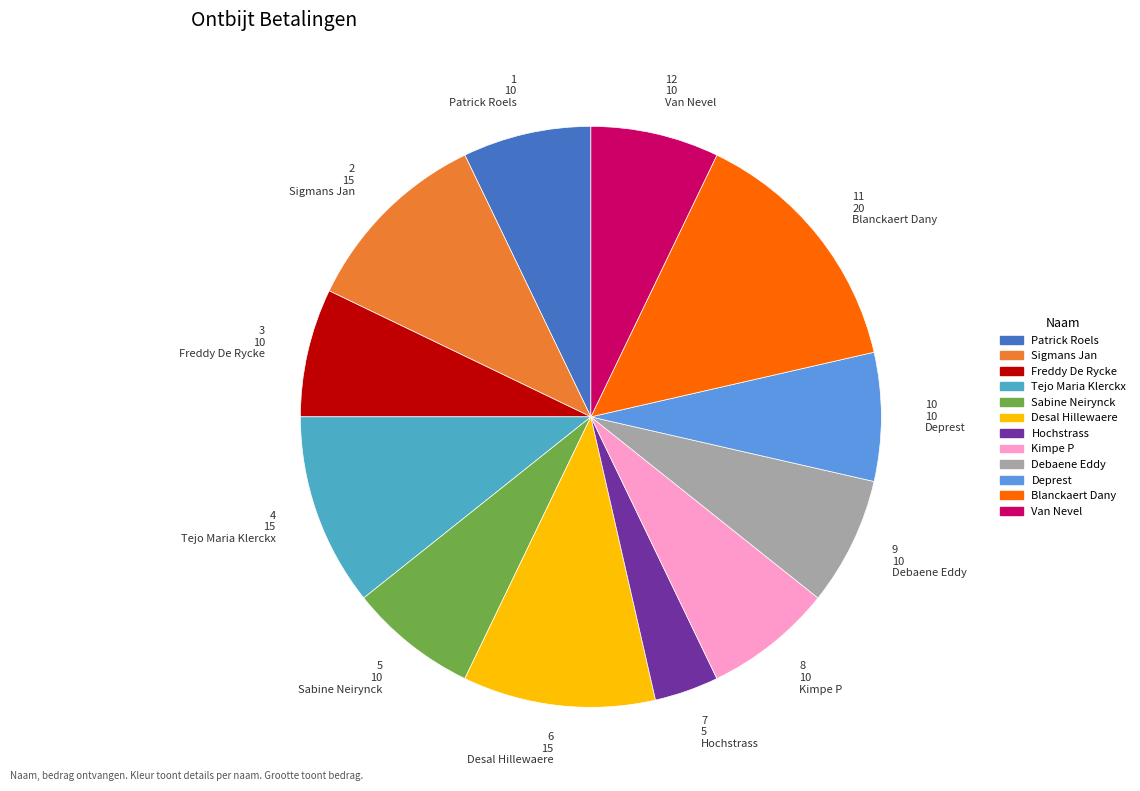

How many segments does this pie chart have?

12